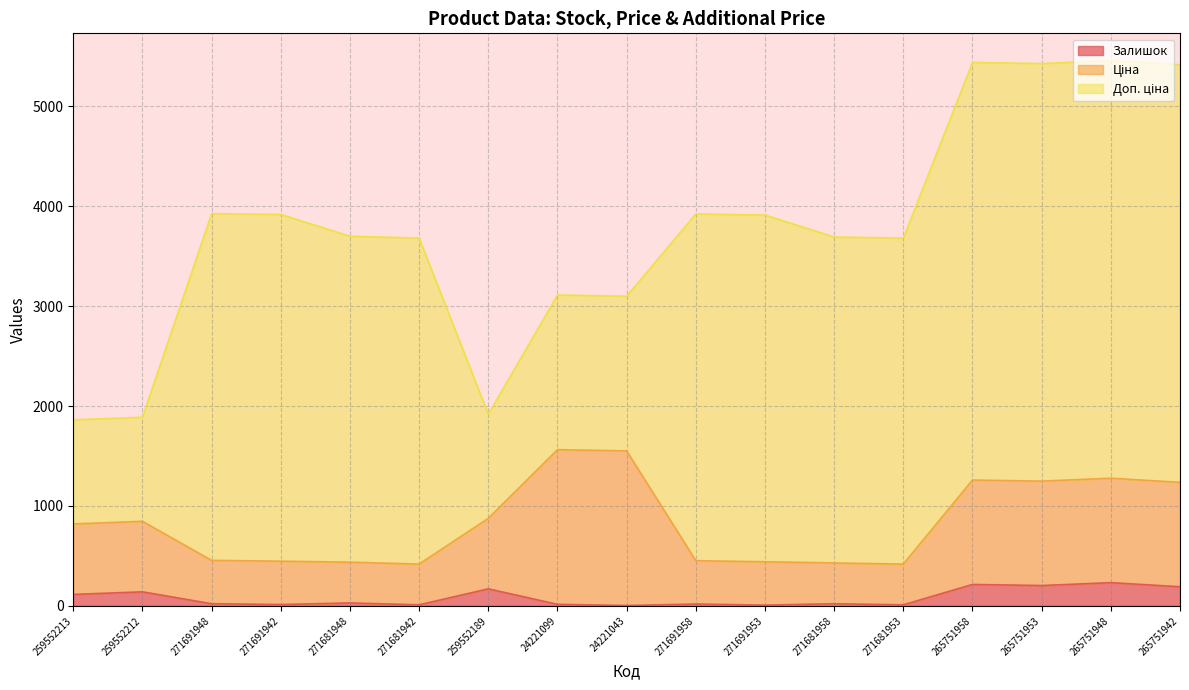

Where is Ціна nearest to the value 991?

259552189